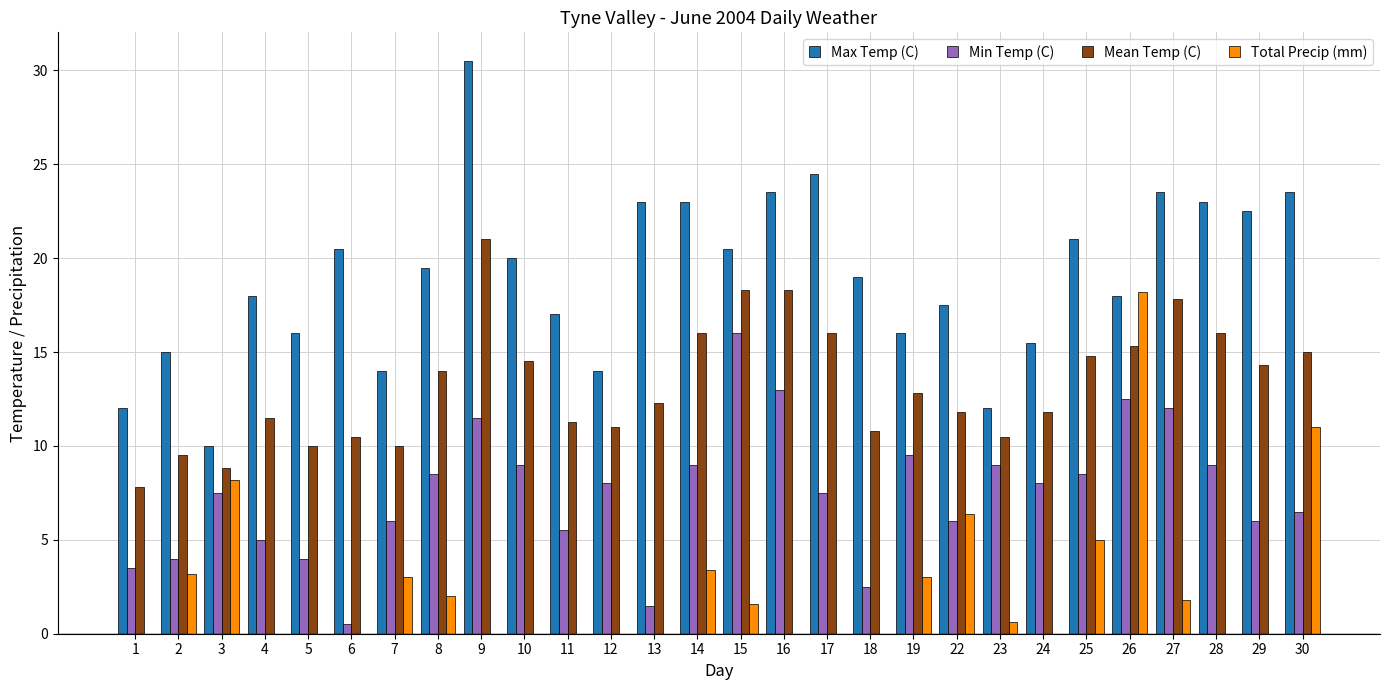

What is the total value across all series at 9?

63.0